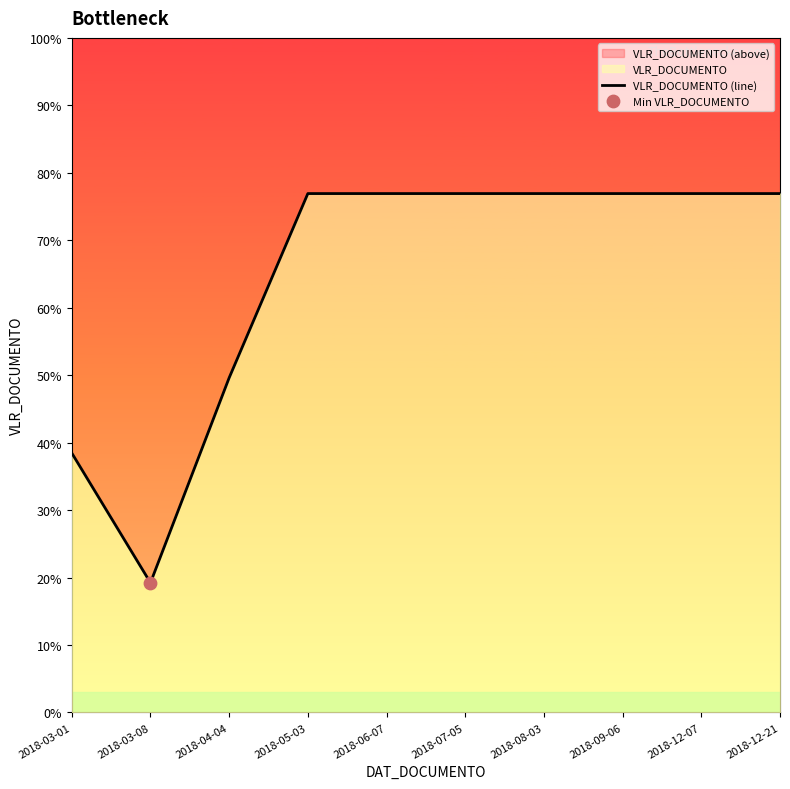

Approximately how many times larger is the value at 2018-08-03 compared to 2018-09-06?

1.0